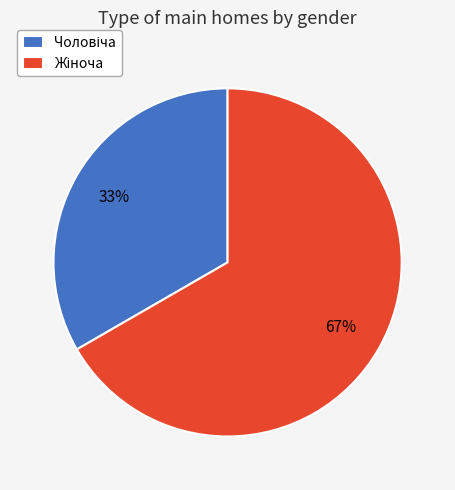

Count the number of slices in the pie.

2